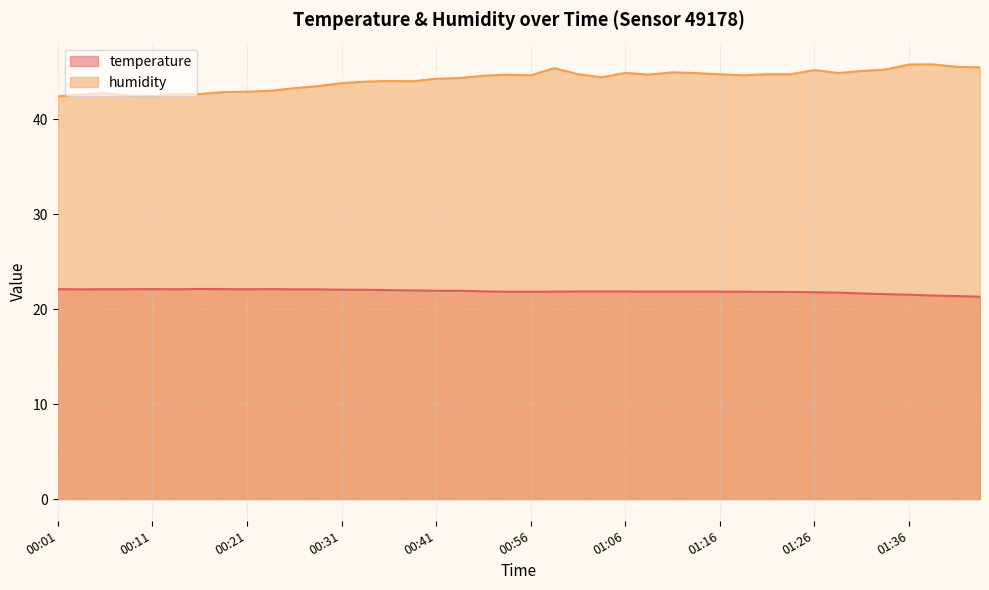

At how many categories does at least one series exceed 24?

40